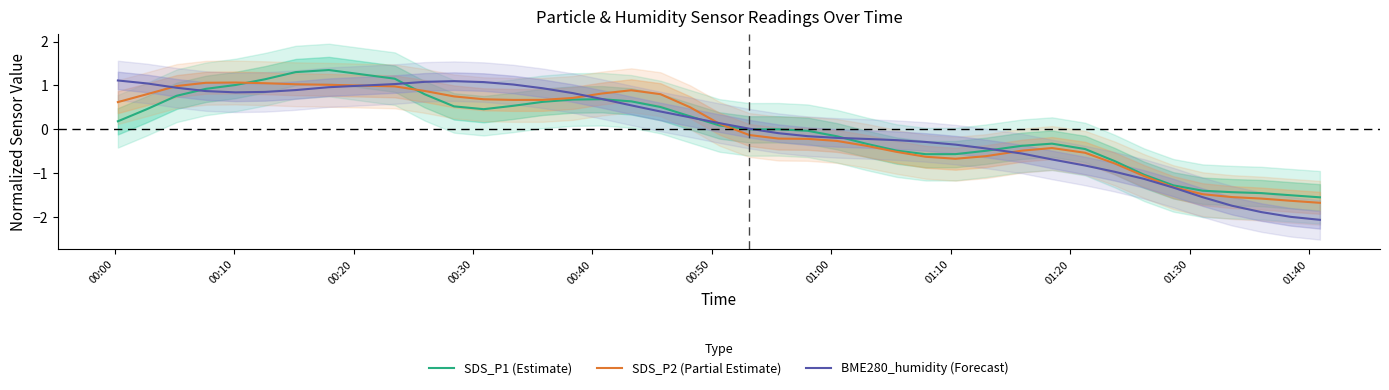

What is the lowest value of the BME280_humidity (Forecast) series?

-2.1